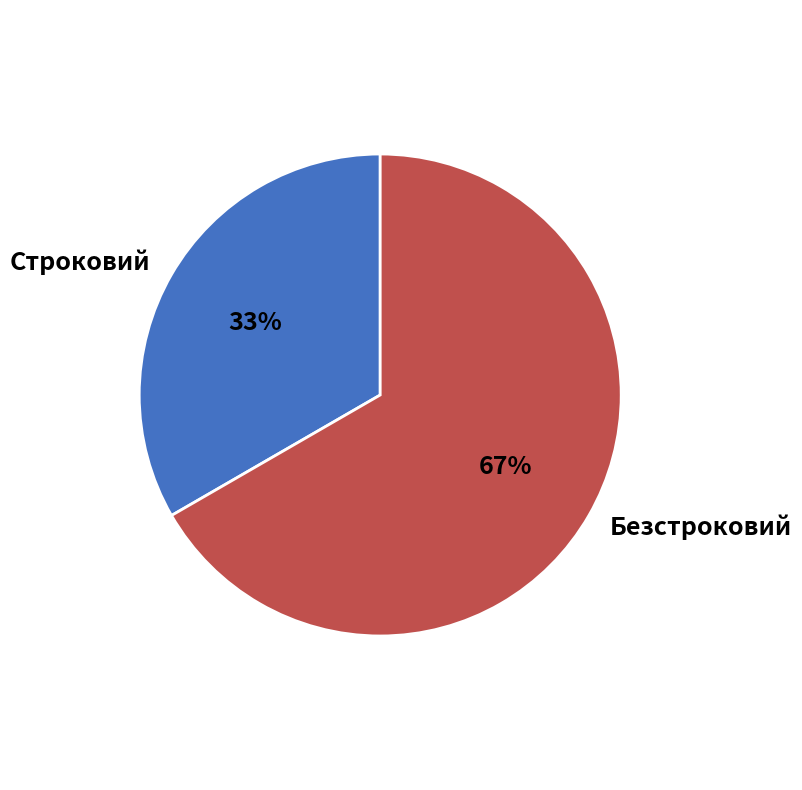

To the nearest percent, what is the average slice percentage?

50%